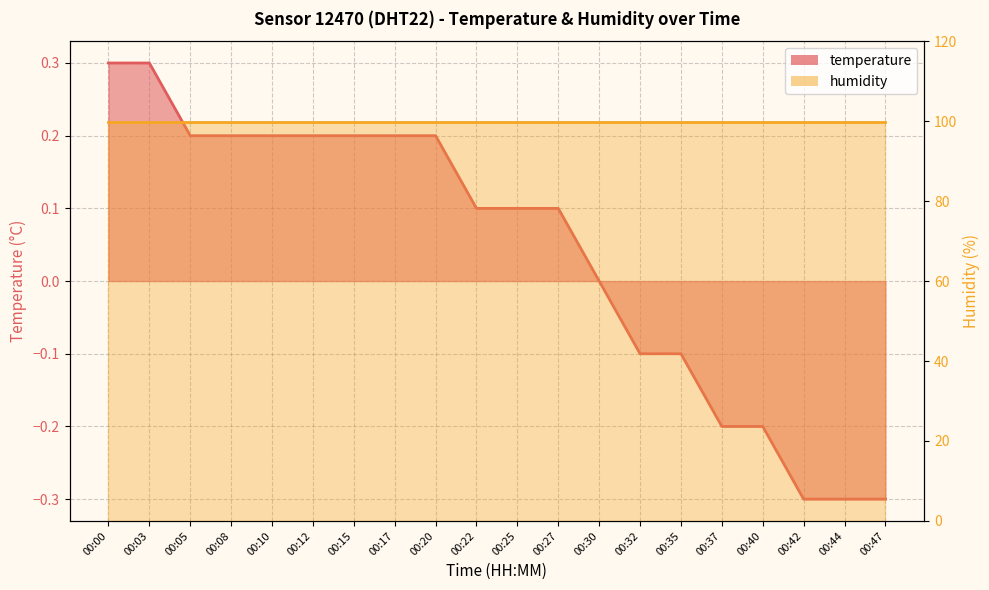

Where does the data first go above 0?

00:00